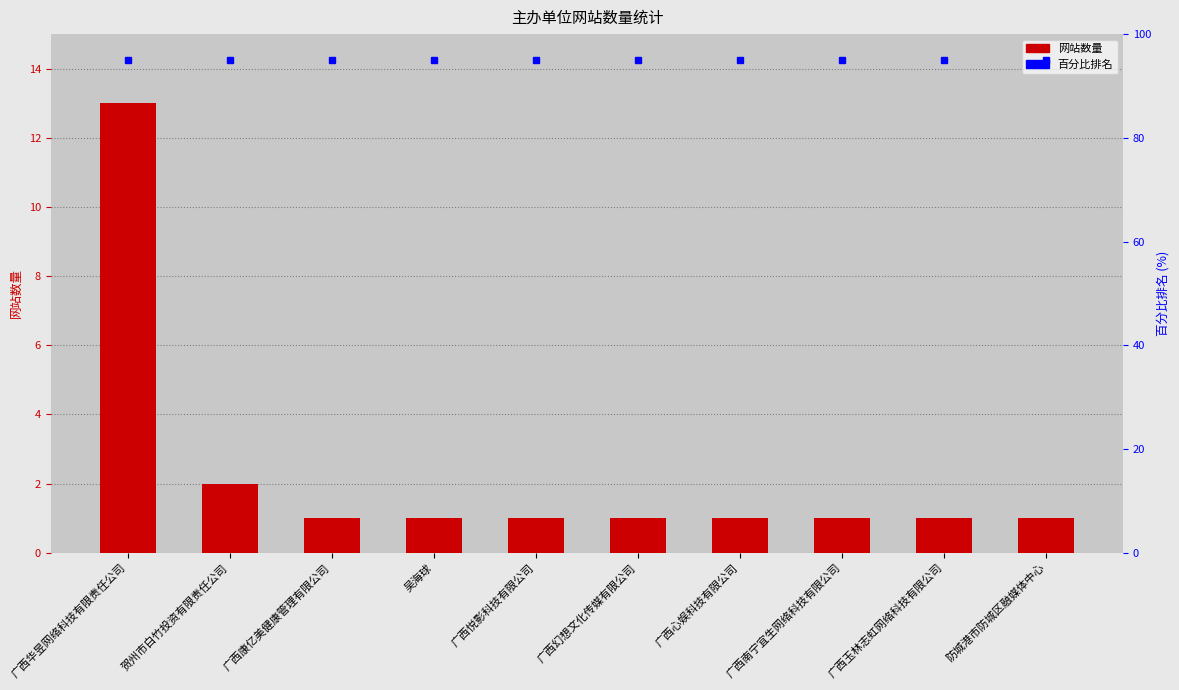

Rank the categories by value from highest to lowest.

广西华昱网络科技有限责任公司, 贺州市白竹投资有限责任公司, 广西康亿美健康管理有限公司, 吴海球, 广西悦影科技有限公司, 广西幻想文化传媒有限公司, 广西心娱科技有限公司, 广西南宁宜生网络科技有限公司, 广西玉林志虹网络科技有限公司, 防城港市防城区融媒体中心